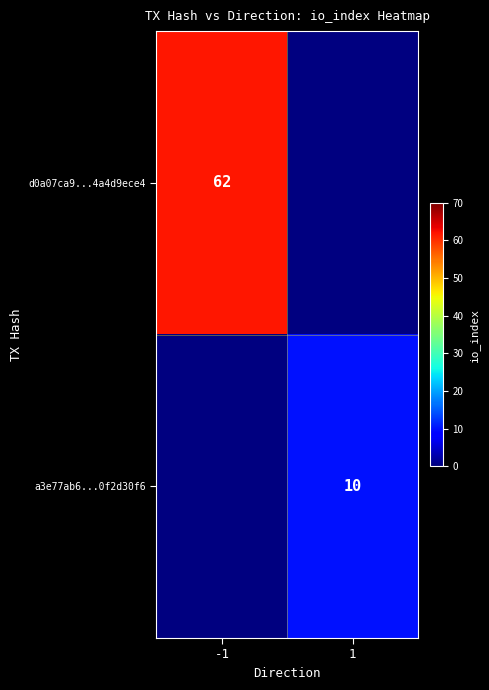

True or false: d0a07ca9...4a4d9ece4 has a value of 62 at -1.

True